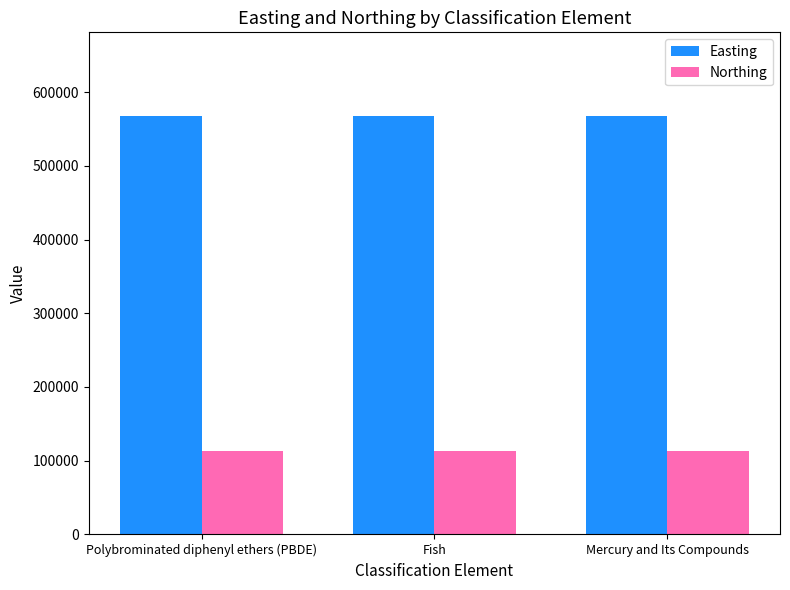

What is the lowest value of the Easting series?

567485